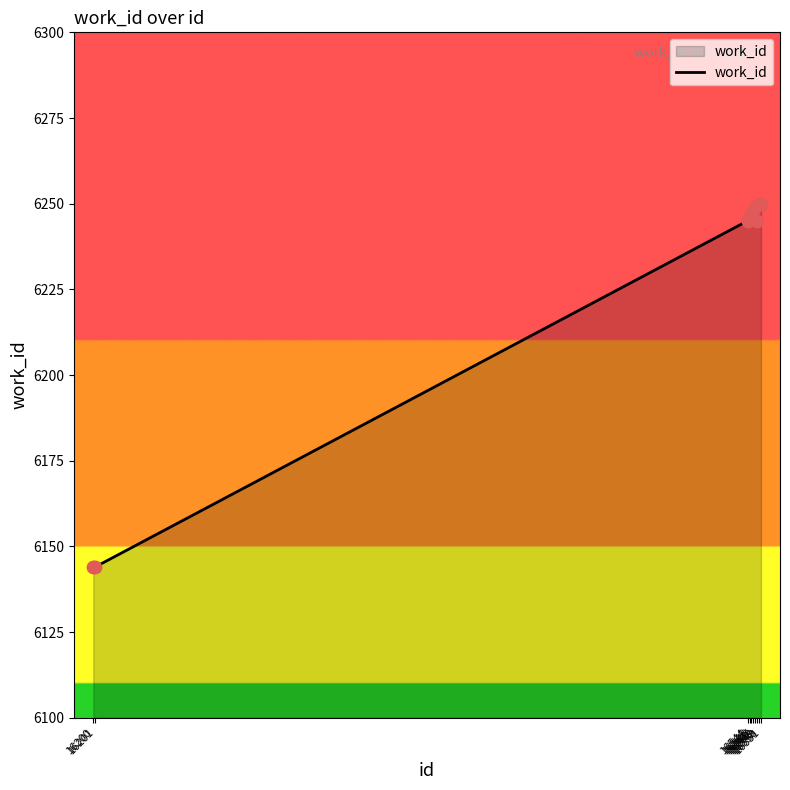

Approximately how many times larger is the value at 16201 compared to 16544?

1.0